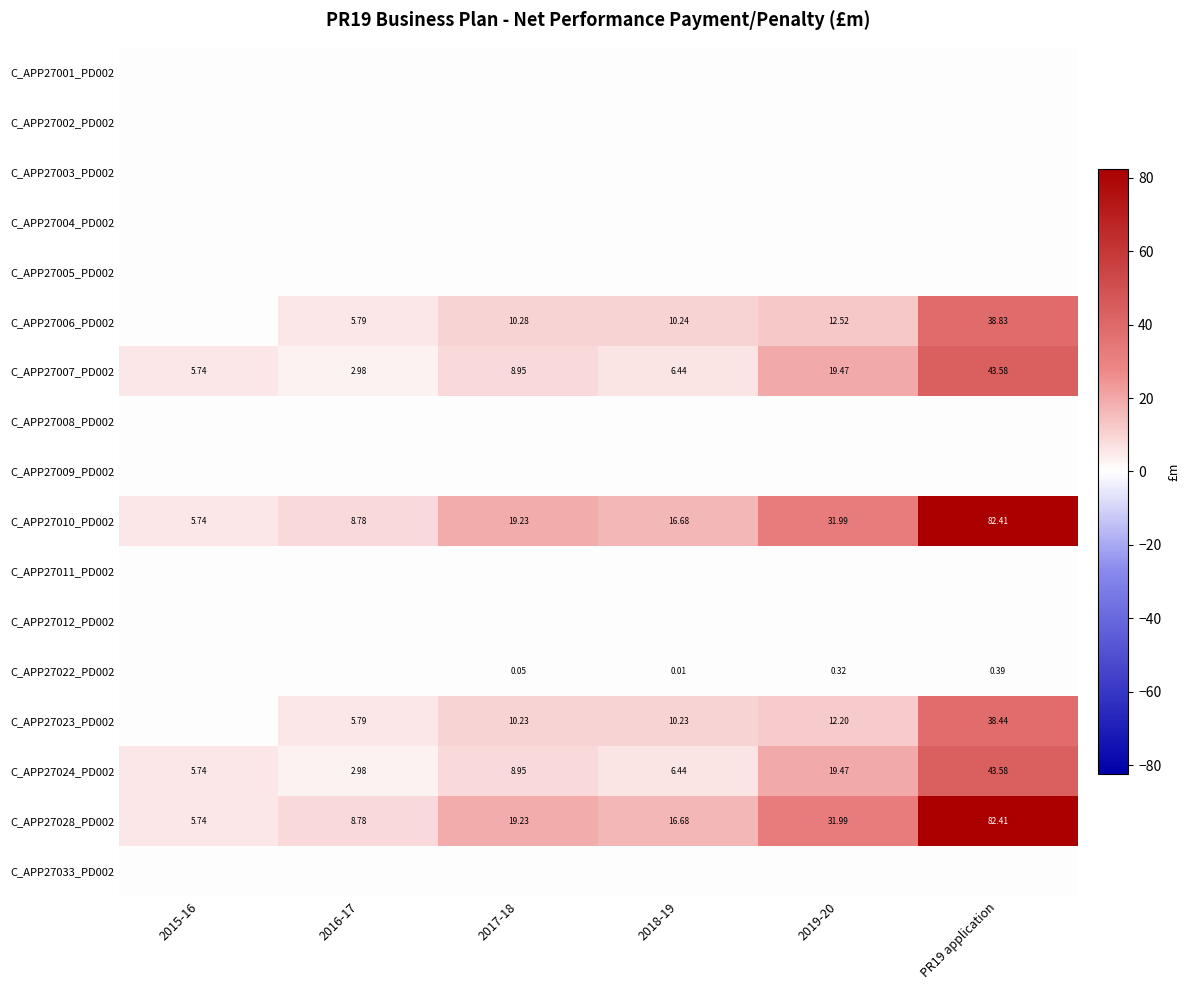

Is the value of C_APP27022_PD002 at PR19 application greater than the value of C_APP27007_PD002 at 2017-18?

No